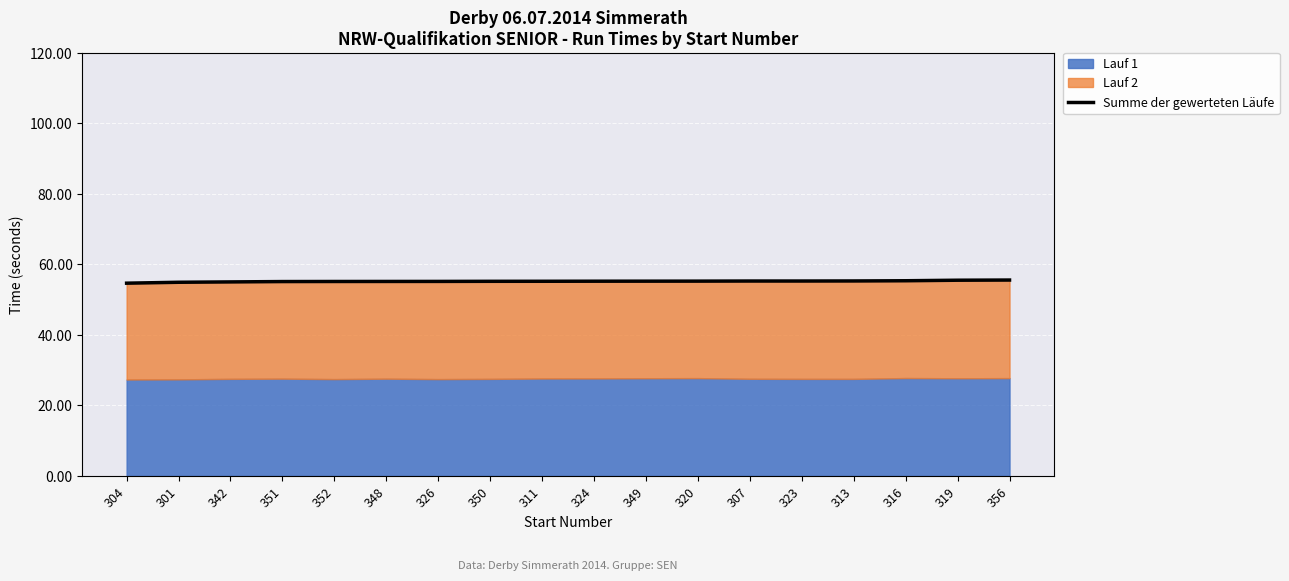

Reading right to left, extract all data points from this chart.

356=55.5	319=55.5	316=55.3	313=55.3	323=55.2	307=55.2	320=55.2	349=55.2	324=55.2	311=55.2	350=55.2	326=55.1	348=55.1	352=55.1	351=55.1	342=55.0	301=54.9	304=54.6